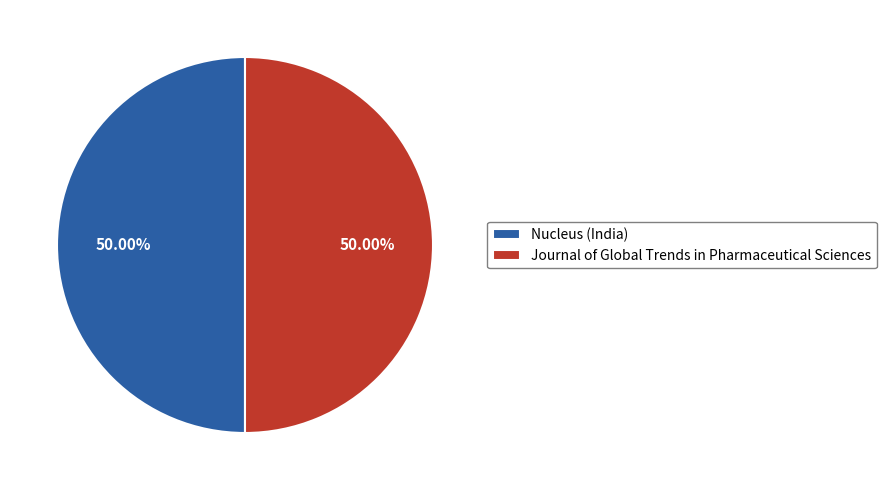

Do Journal of Global Trends in Pharmaceutical Sciences and Nucleus (India) together represent more than half of the pie?

Yes